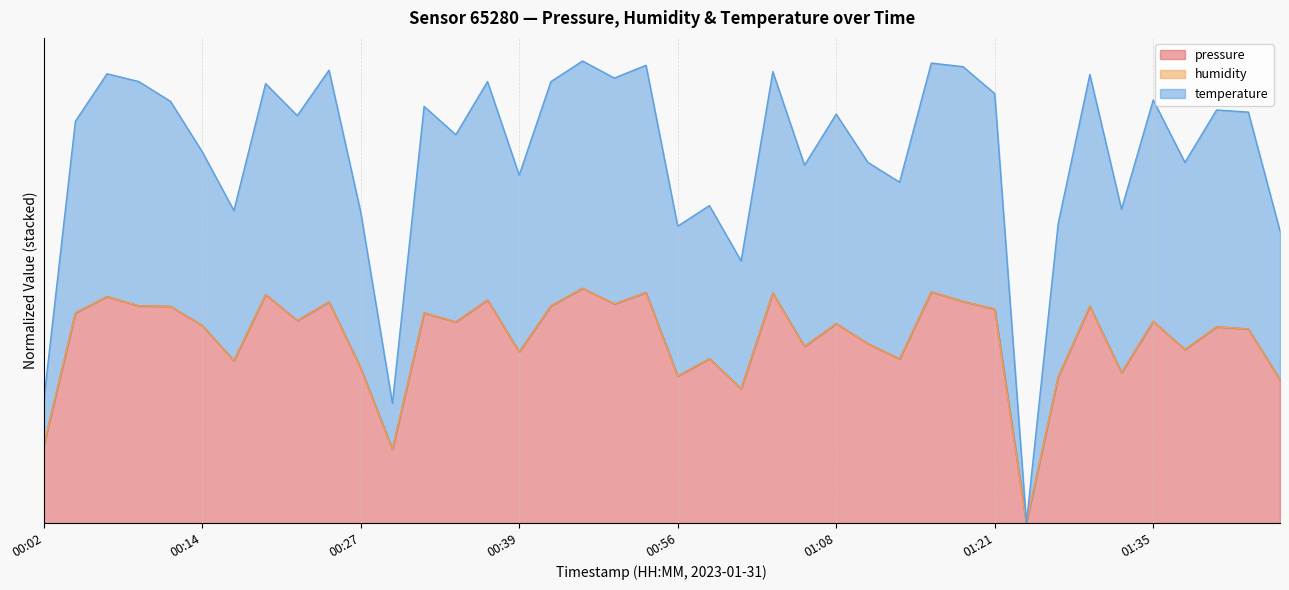

What is the difference between the second highest and minimum values in the temperature series?

2.0